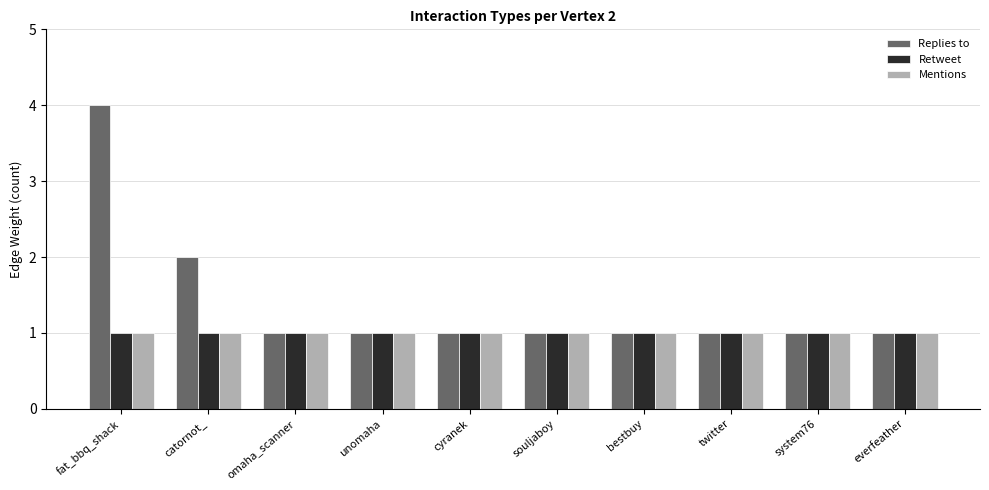

How many bars are there in each group?

3